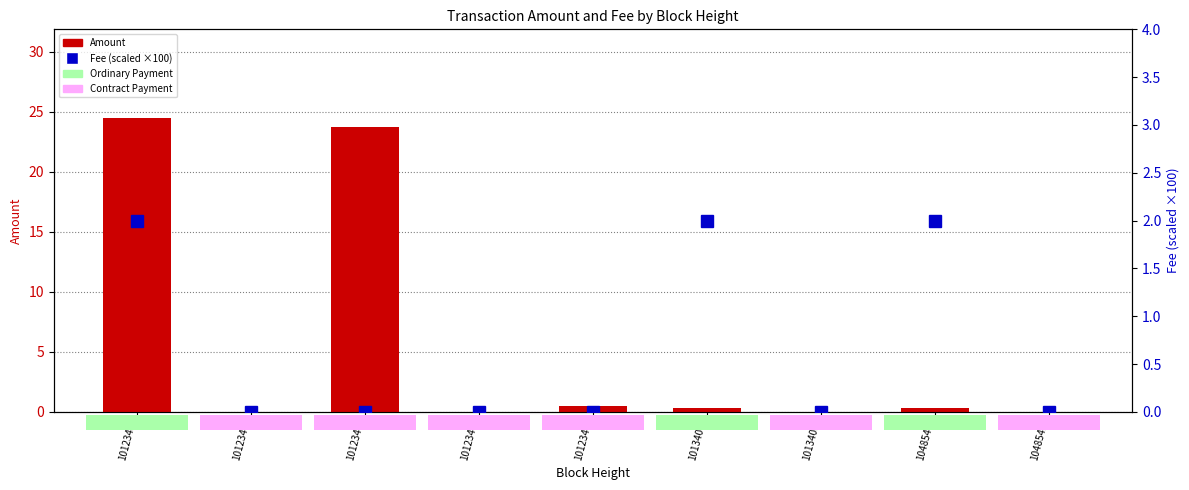

What is the sum of the Amount values at 1012343 and 1012344?

24.5